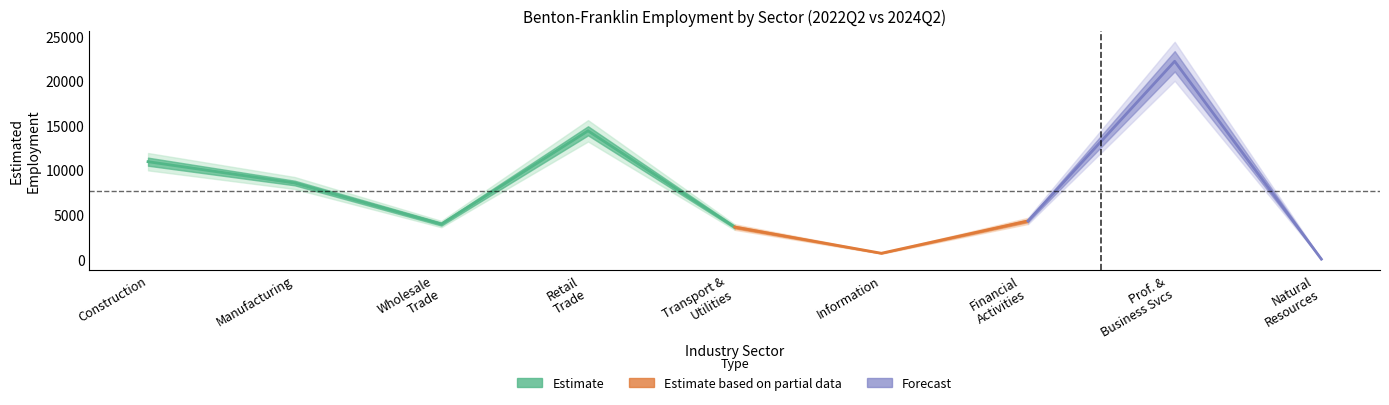

Between which two adjacent categories do Estimated employment 2022q2 and Estimated employment 2024q2 first intersect?

CONSTRUCTION and MANUFACTURING